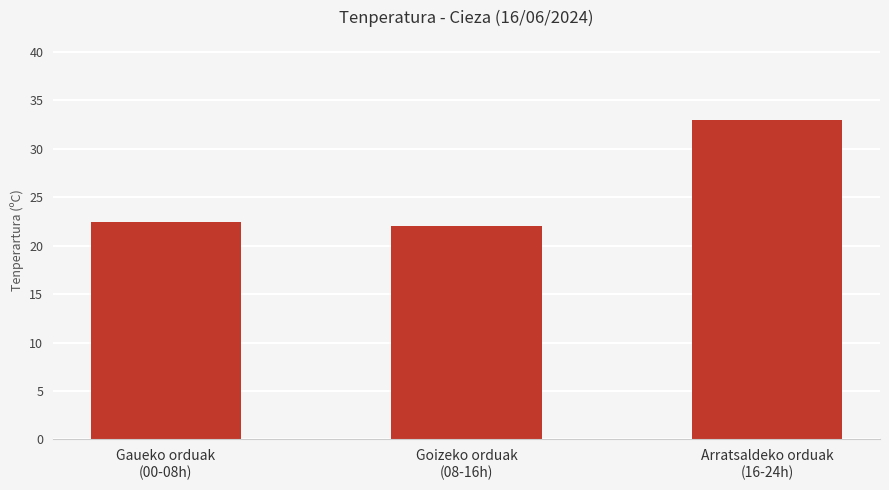

Rank the categories by value from highest to lowest.

Arratsaldeko orduak
(16-24h), Gaueko orduak
(00-08h), Goizeko orduak
(08-16h)